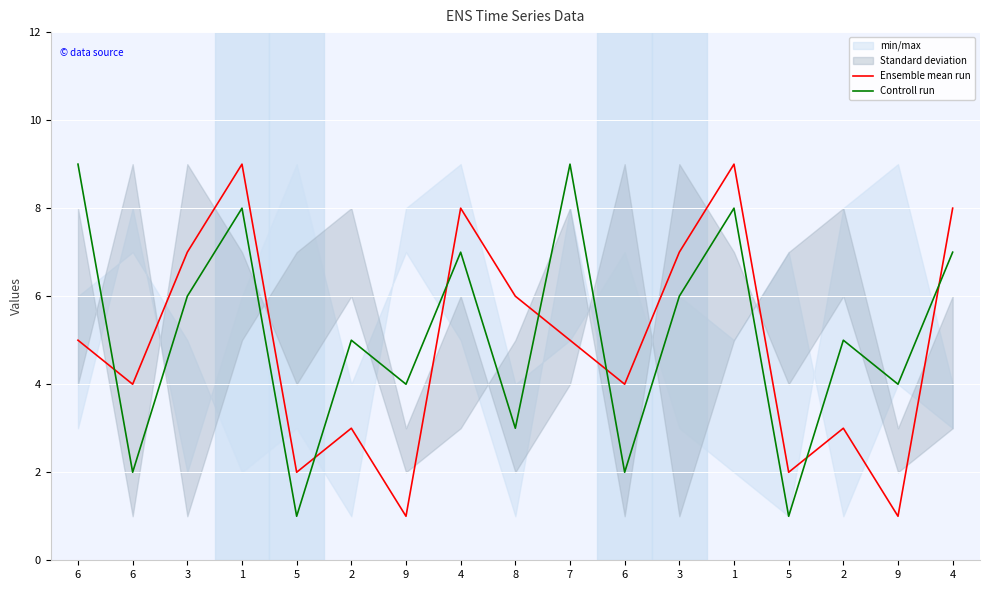

What are all the series names shown in the legend?

Ensemble mean run, Controll run